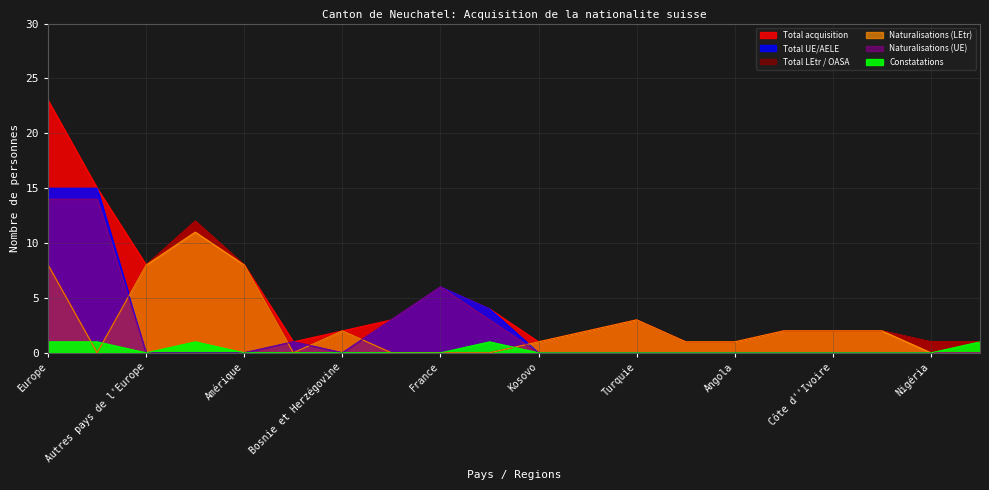

How many interior local valleys does the Constatations series have?

1